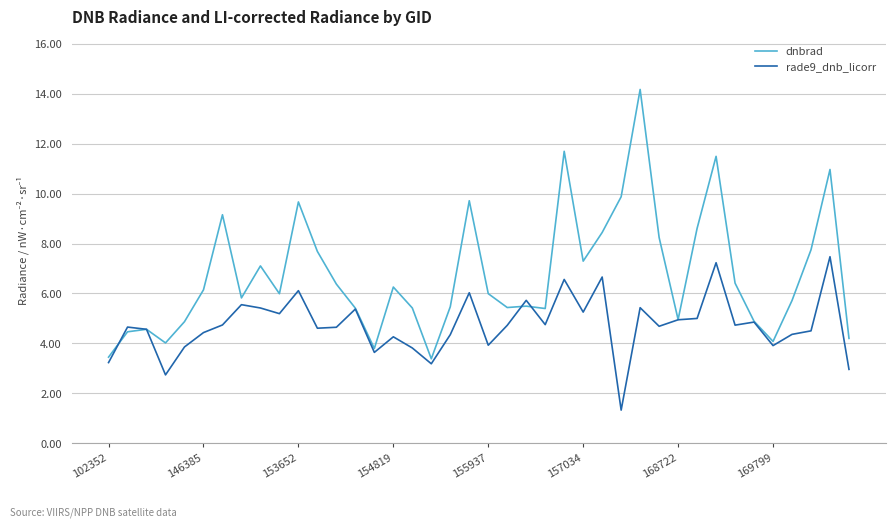

After their last crossing, which series has the higher values: dnbrad or rade9_dnb_licorr?

dnbrad